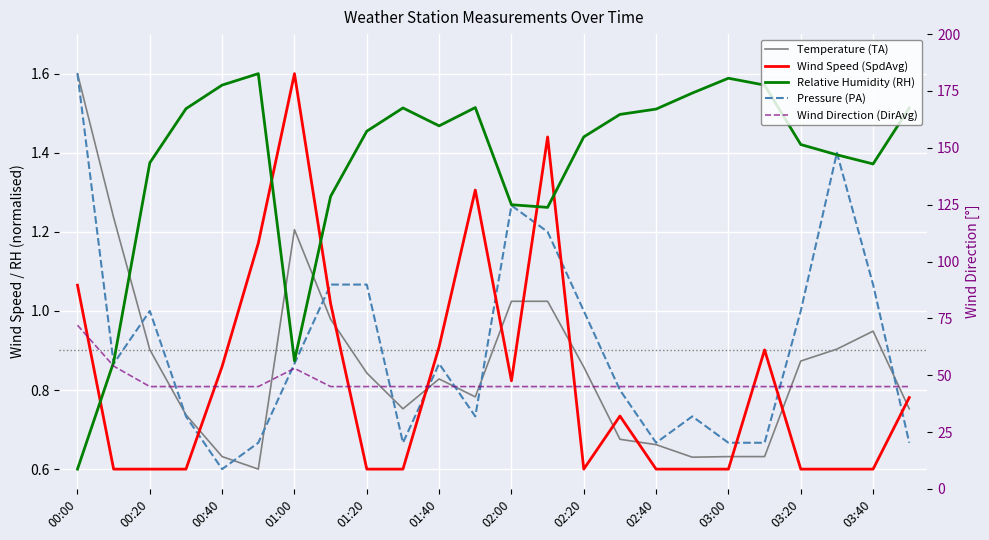

How many distinct data groups are displayed?

5